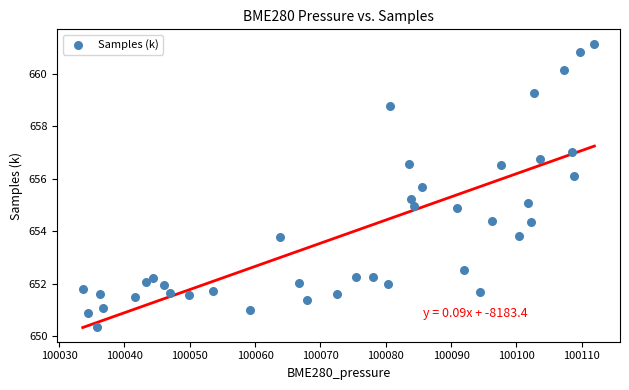

What is the range of X values (max minus min)?

78.3